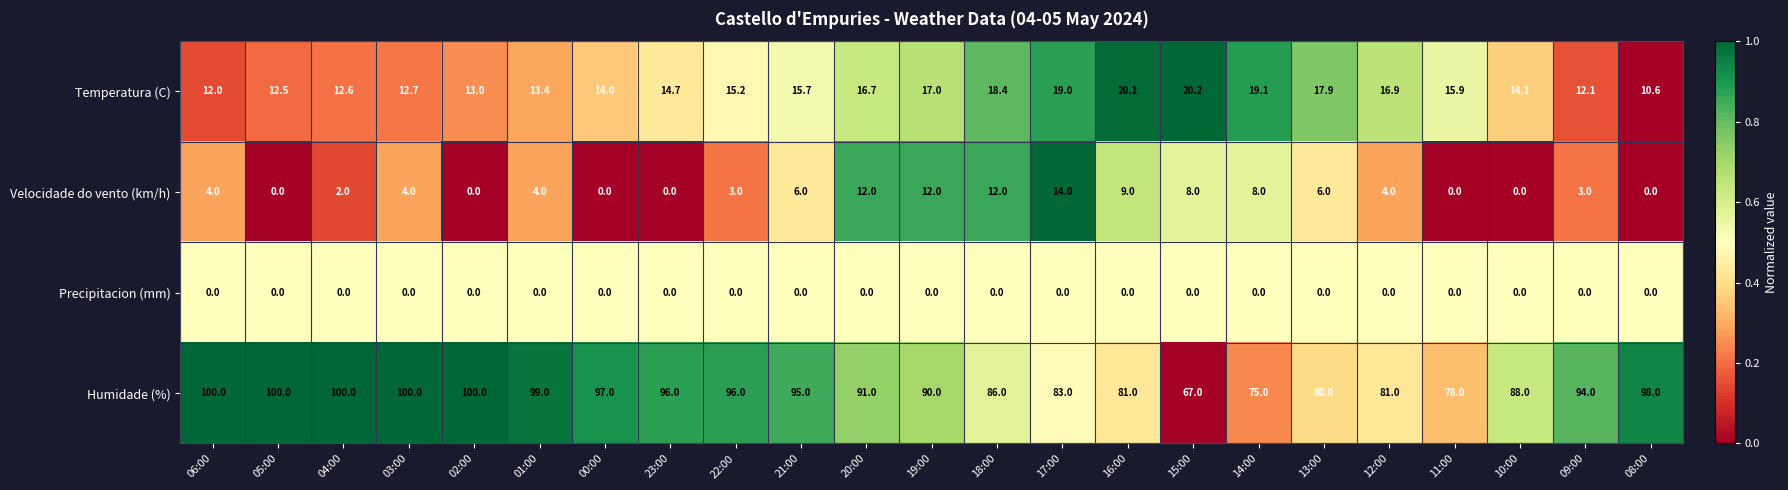

What is the greatest value displayed?

100.0